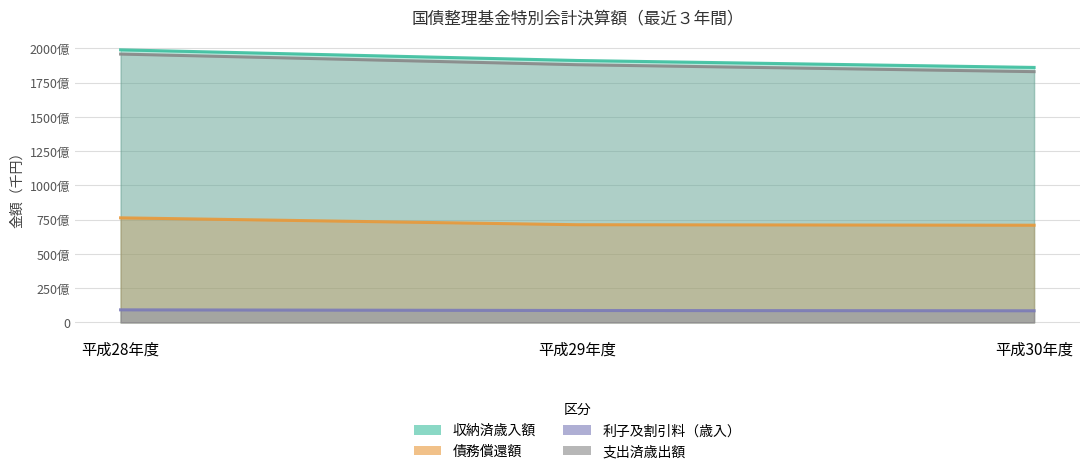

Count the number of categories in the chart.

3